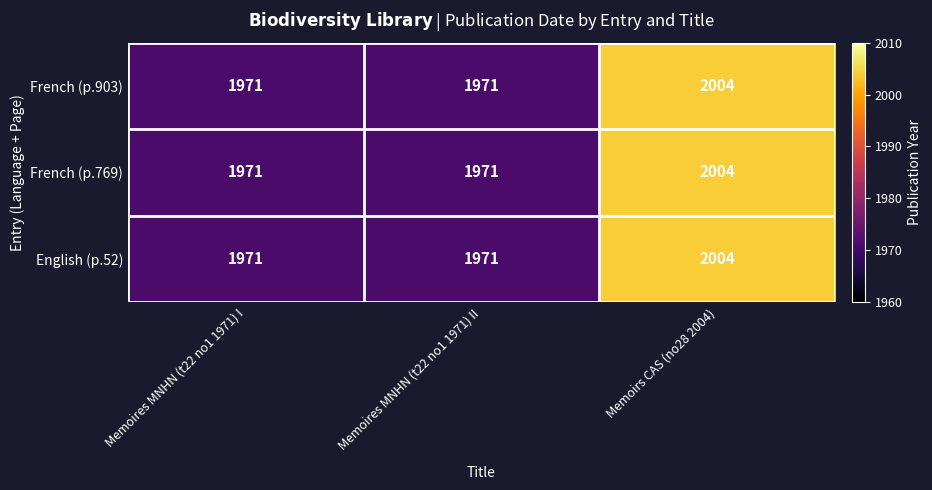

What is the maximum value shown in the chart?

2004